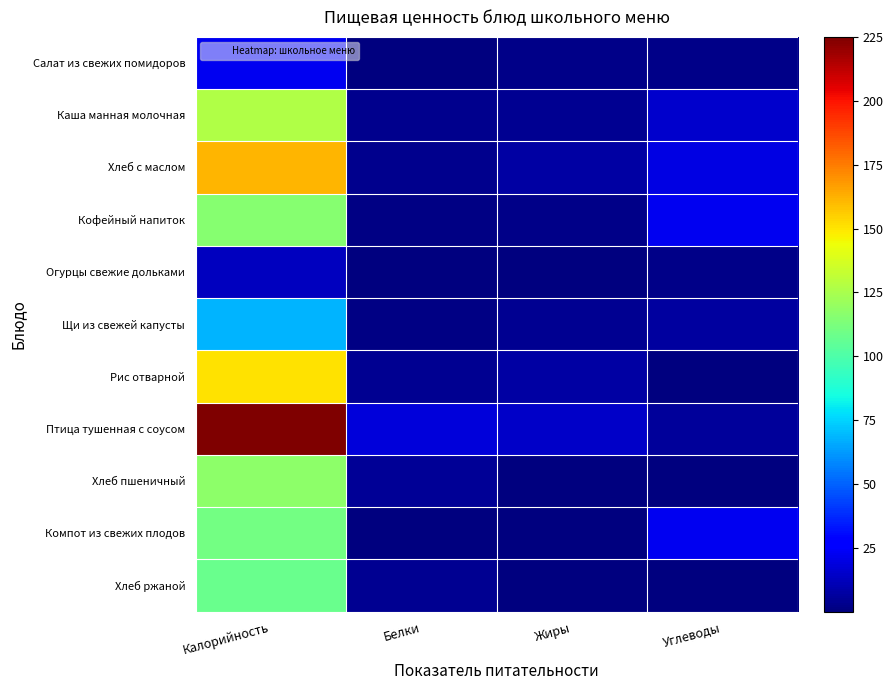

List the series in order of their peak value, highest first.

Птица тушенная с соусом, Хлеб с маслом, Рис отварной, Каша манная молочная, Хлеб пшеничный, Кофейный напиток, Компот из свежих плодов, Хлеб ржаной, Щи из свежей капусты, Салат из свежих помидоров, Огурцы свежие дольками